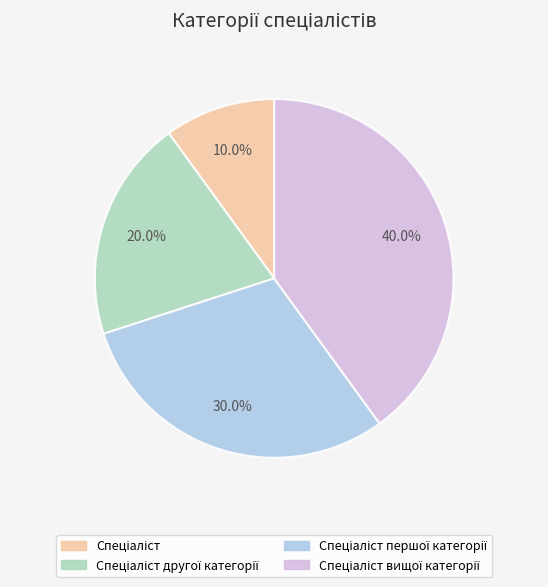

Does any single category account for the majority?

No